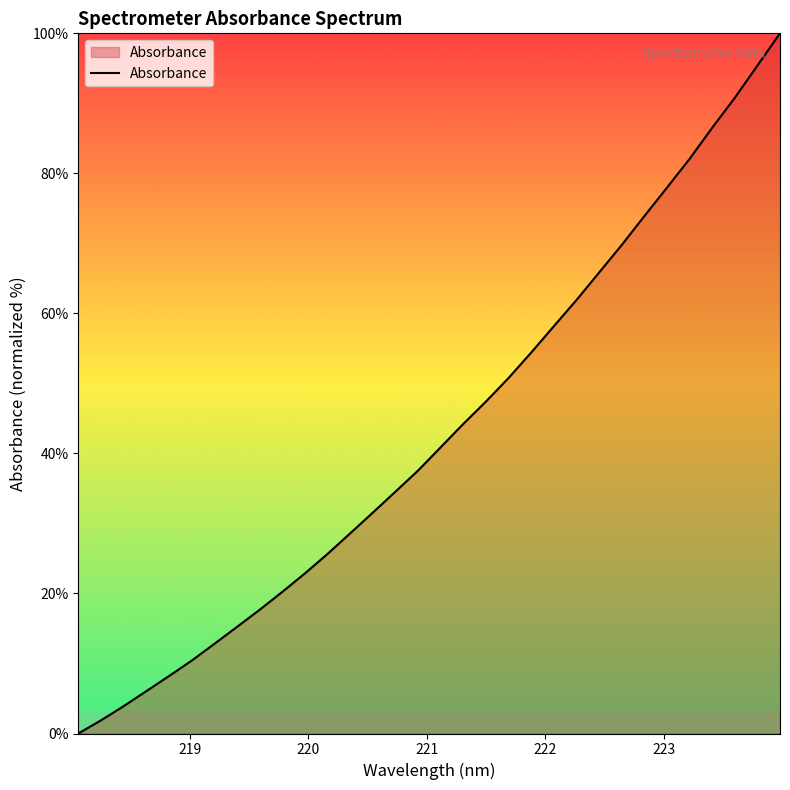

What is the difference between the maximum and minimum values?

100.0